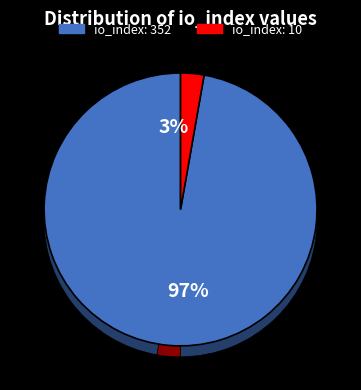

To the nearest percent, what is the difference between the largest and smallest slice percentages?

94%